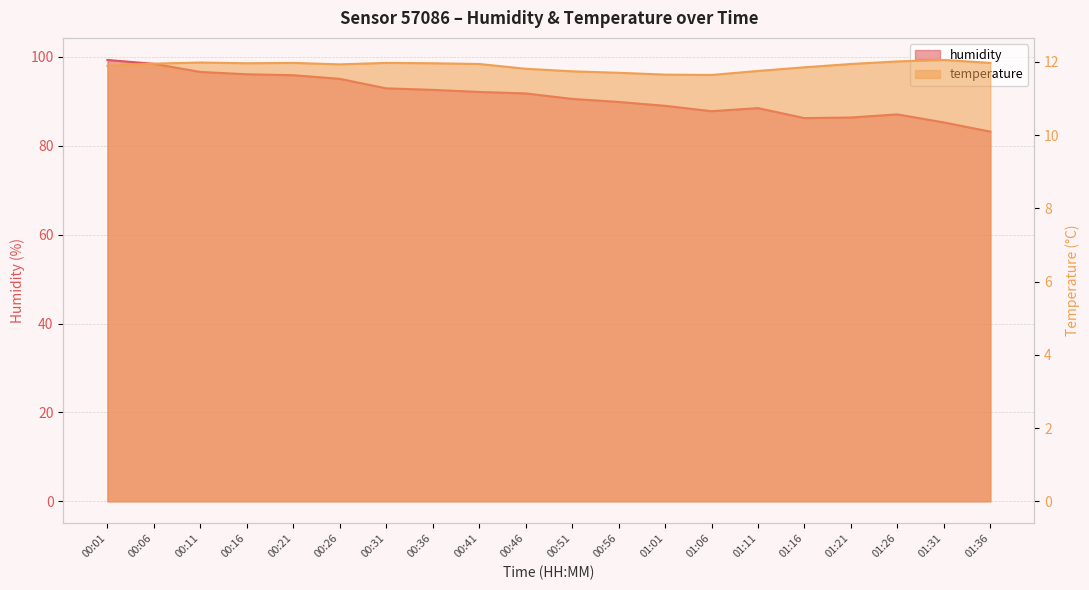

What is the difference between the maximum and minimum values in the temperature series?

0.4